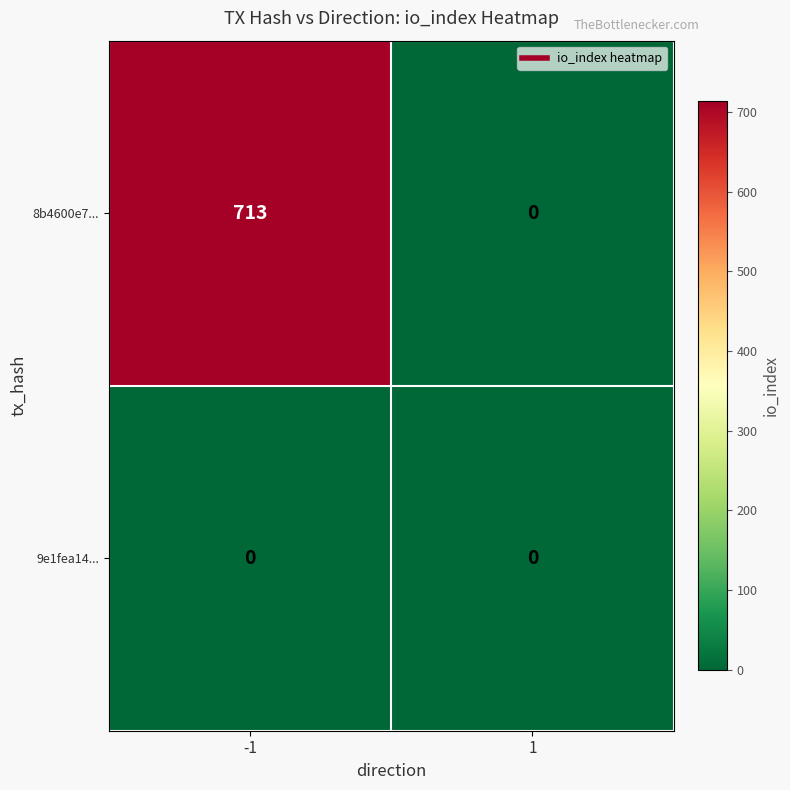

Is the value of 8b4600e7... at -1 greater than the value of 9e1fea14... at -1?

Yes